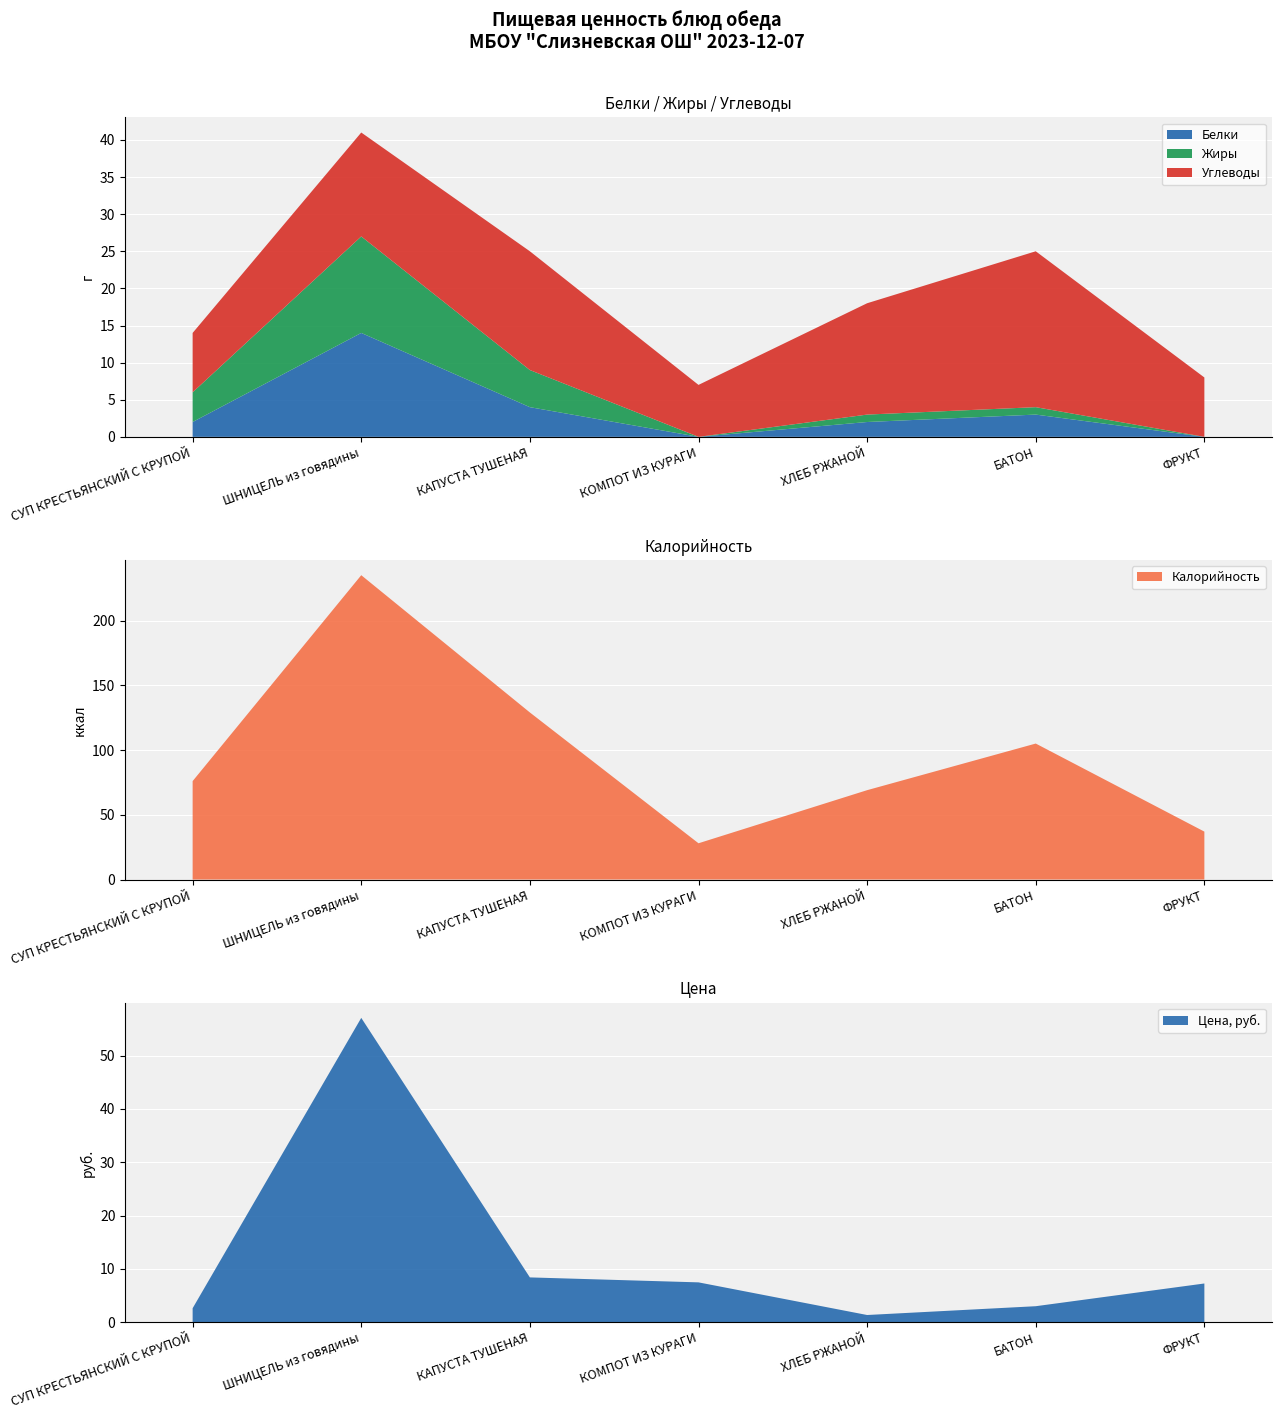

Reading left to right, extract all data points from this chart.

Цена: 2.6	57.1	8.4	7.5	1.4	3.0	7.3
Калорийность: 76.0	235.0	129.0	28.0	69.0	105.0	37.0
Белки: 2.0	14.0	4.0	0.0	2.0	3.0	0.0
Жиры: 4.0	13.0	5.0	0.0	1.0	1.0	0.0
Углеводы: 8.0	14.0	16.0	7.0	15.0	21.0	8.0